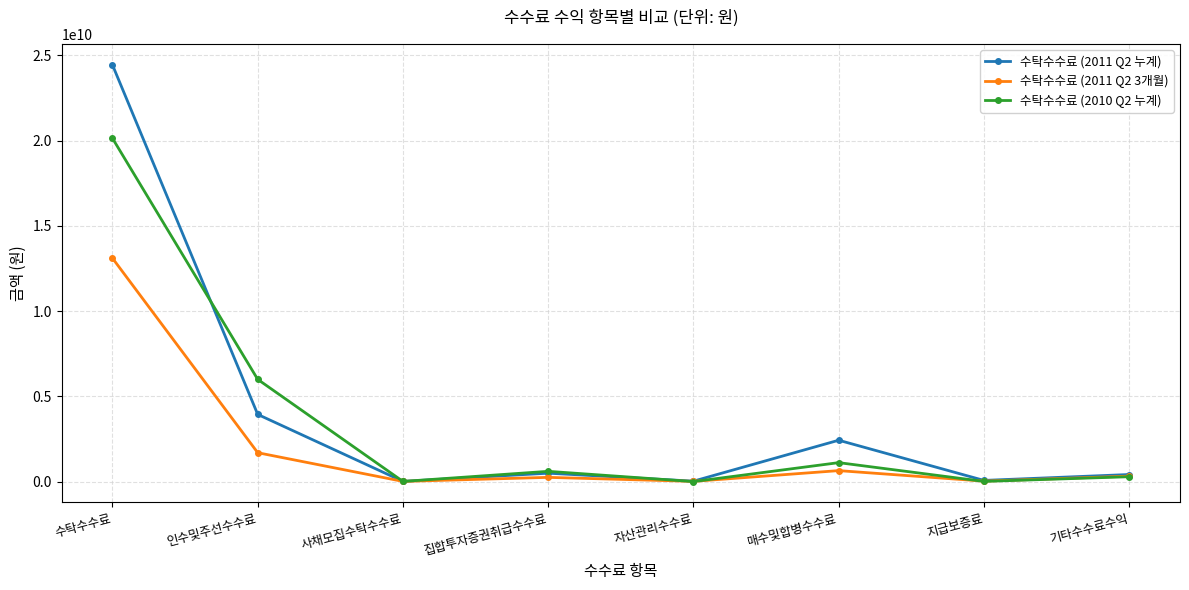

What is the label of the 3rd point from the left?

사채모집수탁수수료